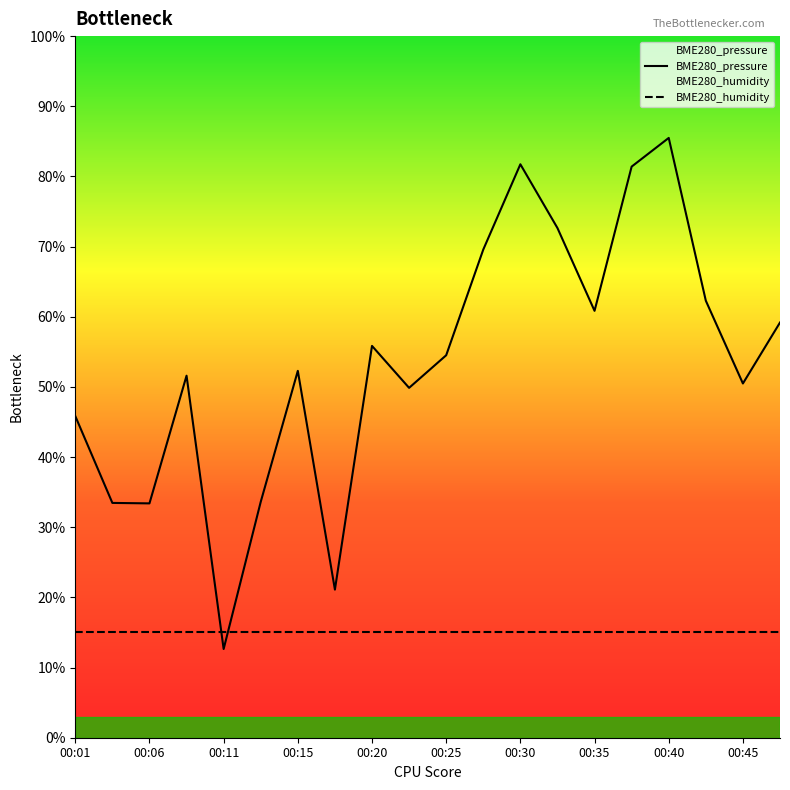

True or false: there are more than 1 points higher than both neighbors.

True